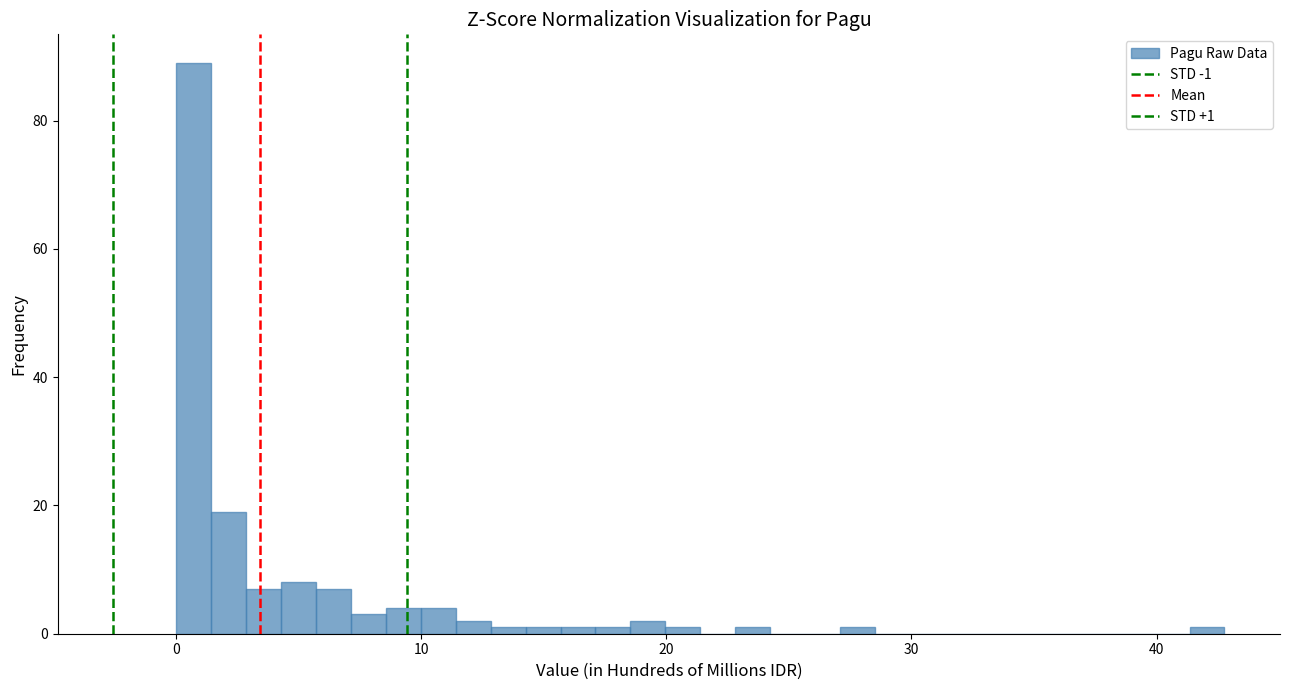

Read against the x-axis, roughly where is the centre of the tallest bar?

1